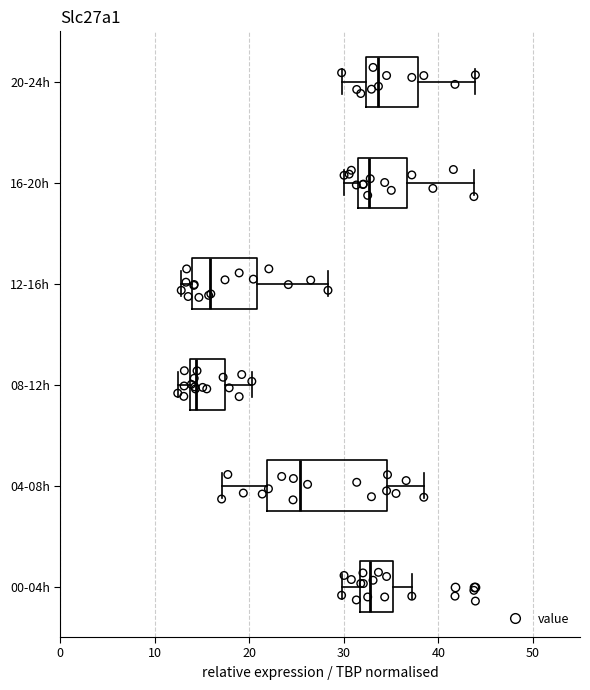

Which box's median line is the furthest to the left?

08-12h